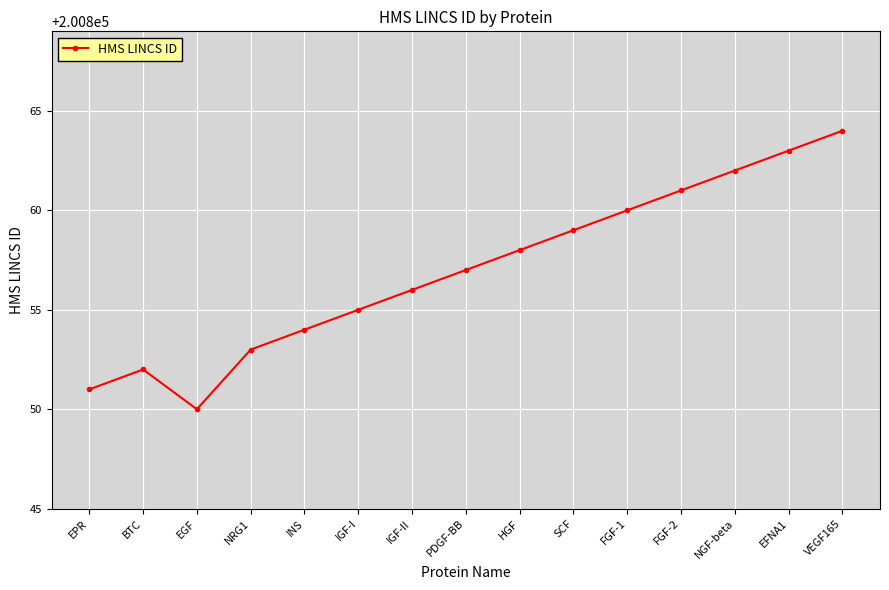

Where is the first local maximum?

BTC